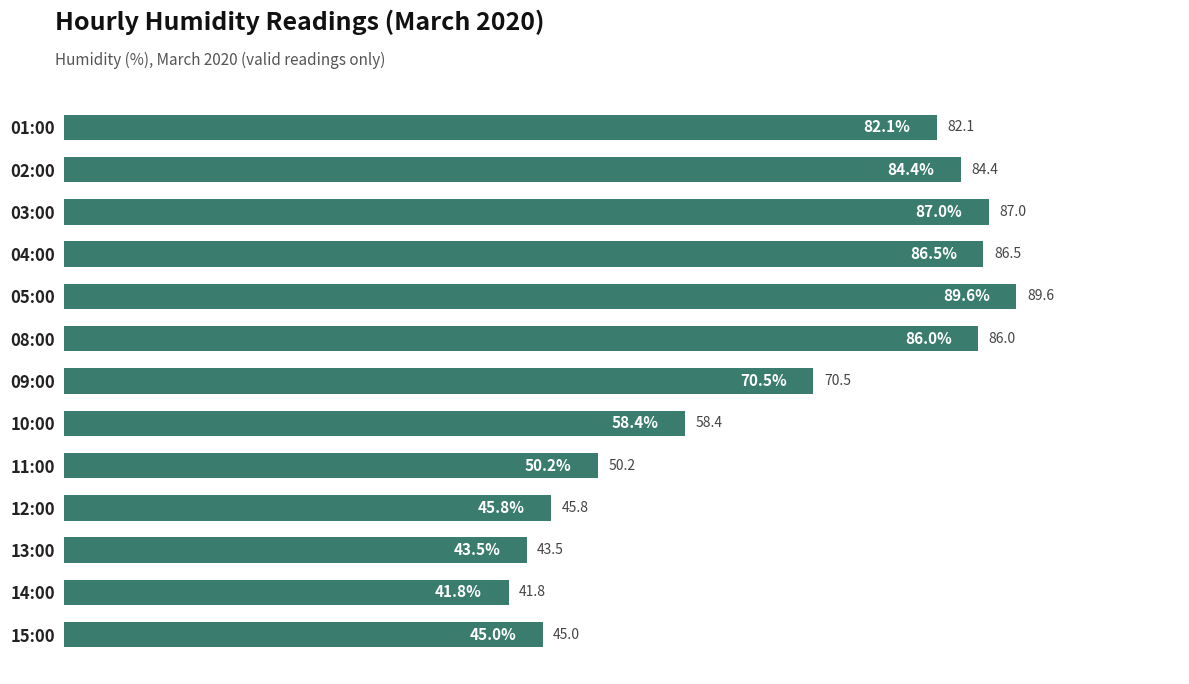

Which has a higher value, 11:00 or 15:00?

11:00